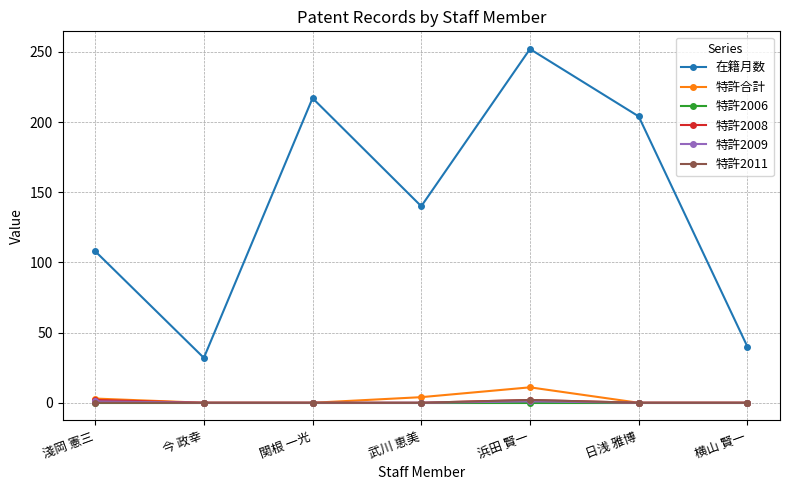

True or false: 在籍月数 has more than 0 interior local peaks.

True